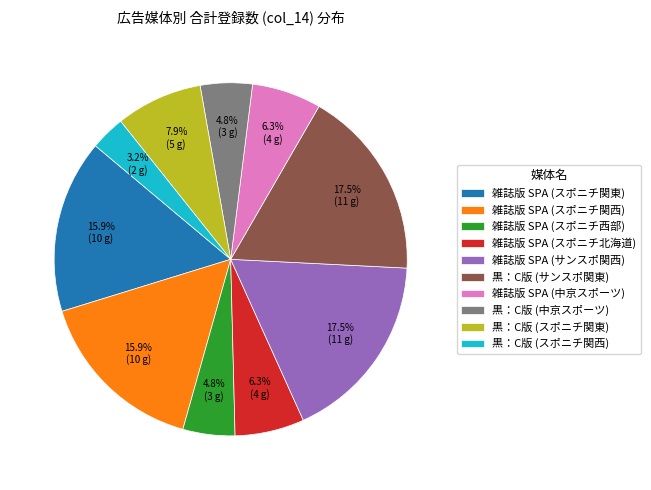

What is the ratio of the value at 雑誌版 SPA (中京スポーツ) to the value at 黒：C版 (サンスポ関東)?

0.4